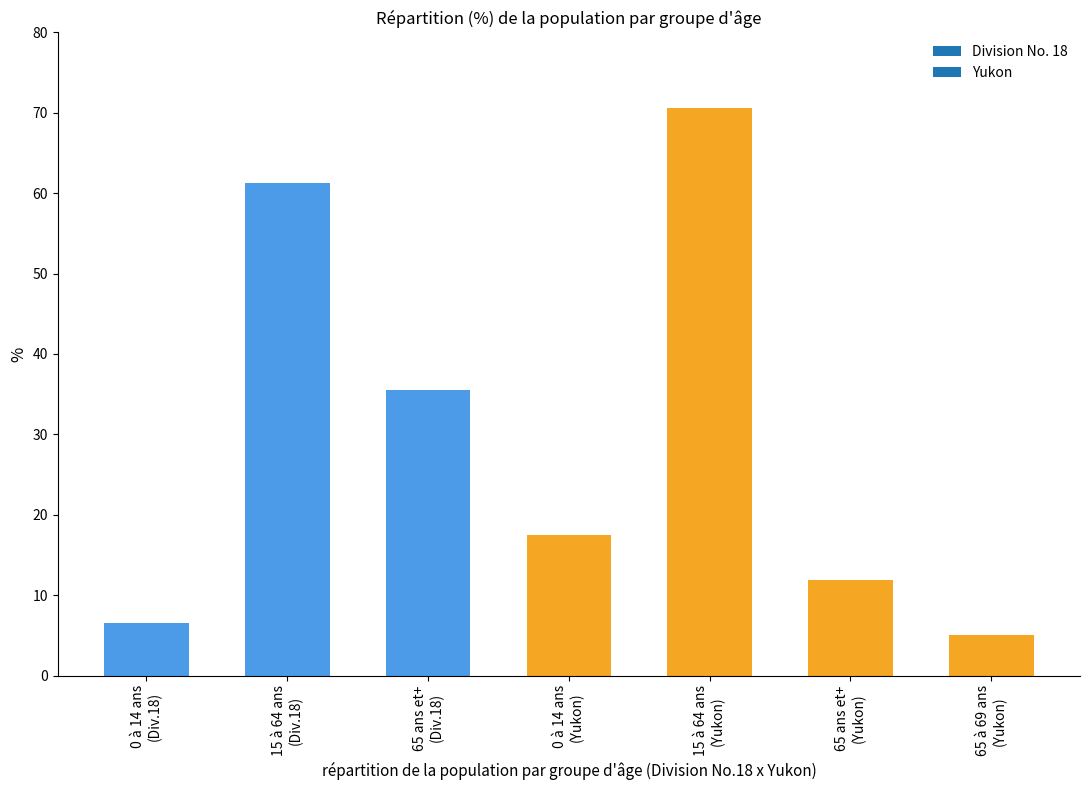

What is the maximum value shown in the chart?

70.6